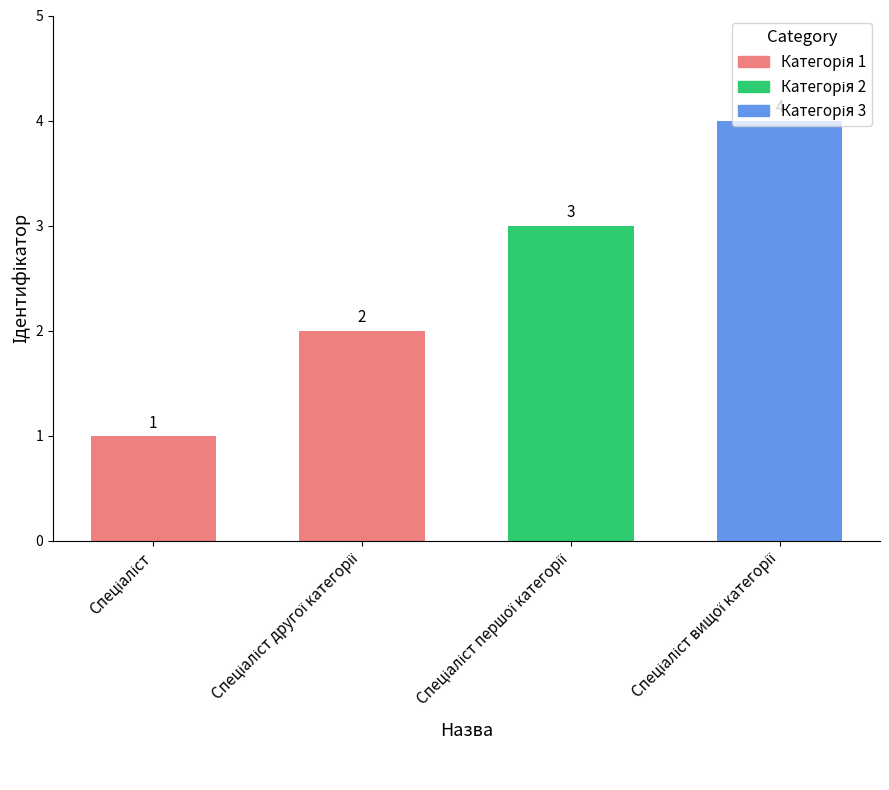

What is the change in value from Спеціаліст другої категорії to Спеціаліст першої категорії?

+1